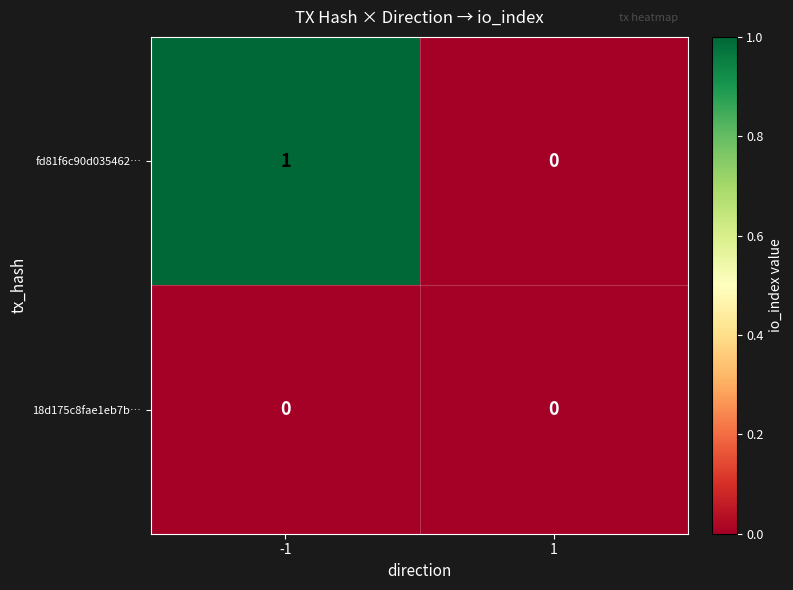

Rank the series by their average value, from highest to lowest.

fd81f6c90d035462…, 18d175c8fae1eb7b…